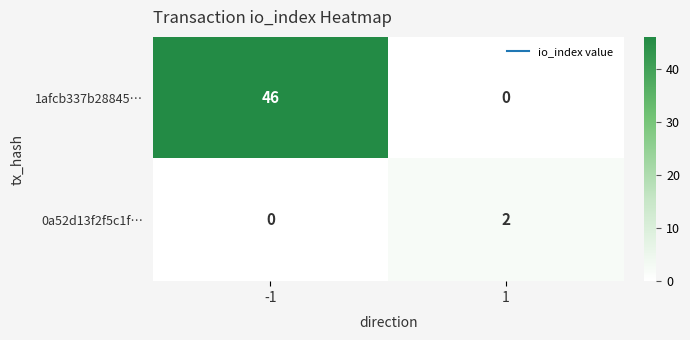

Rank the series by their average value, from lowest to highest.

0a52d13f2f5c1f…, 1afcb337b28845…